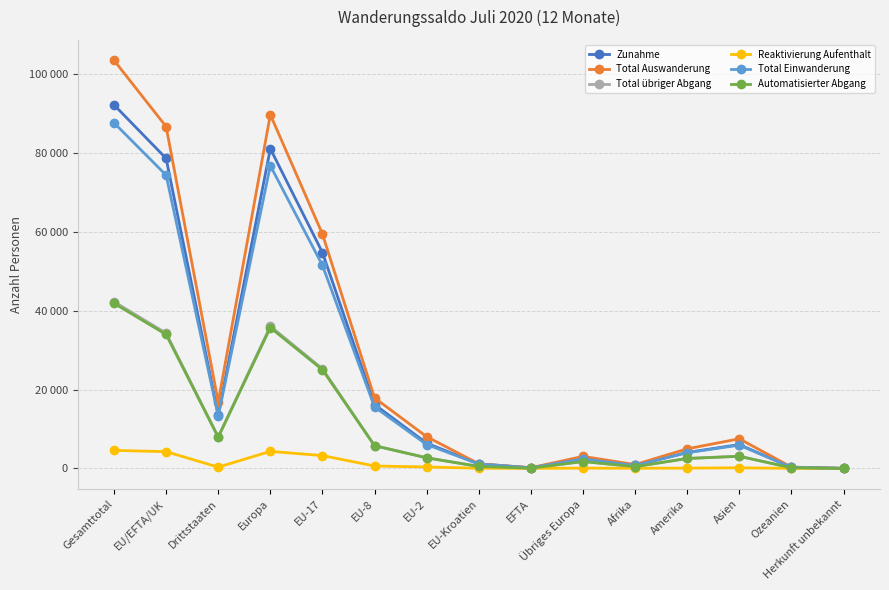

What is the difference between the Total Auswanderung values at Europa and EU-17?

30311